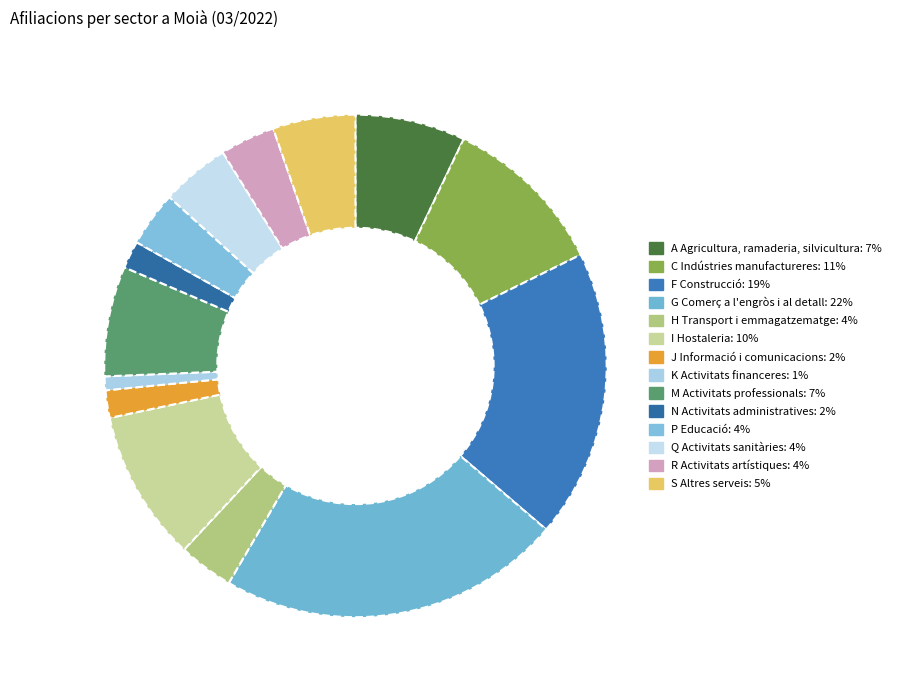

Which category has the biggest portion of the pie?

G Comerç a l'engròs i al detall